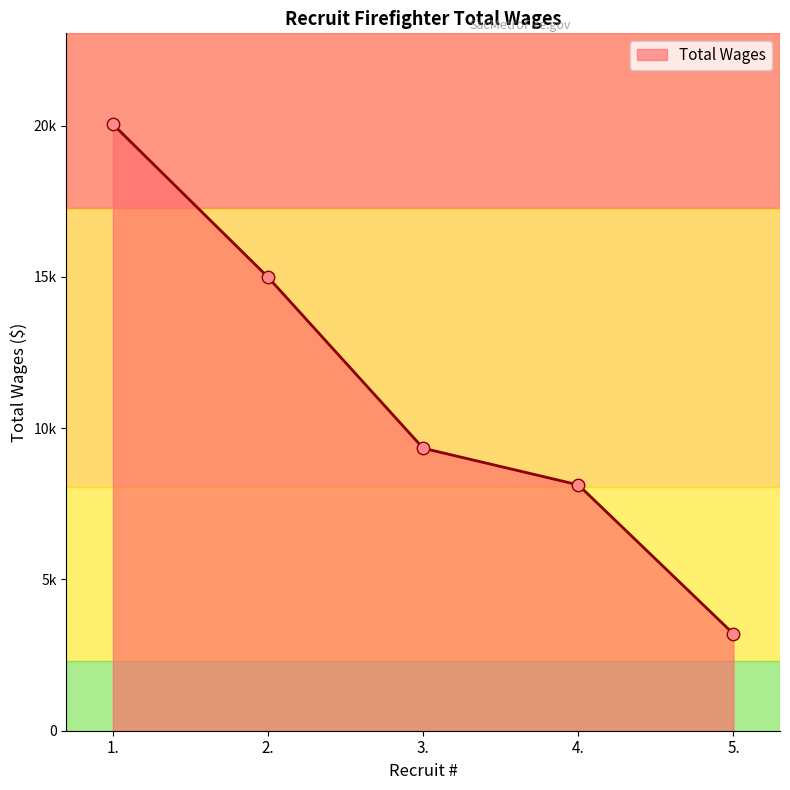

What is the change in value from 3. to 5.?

-6137